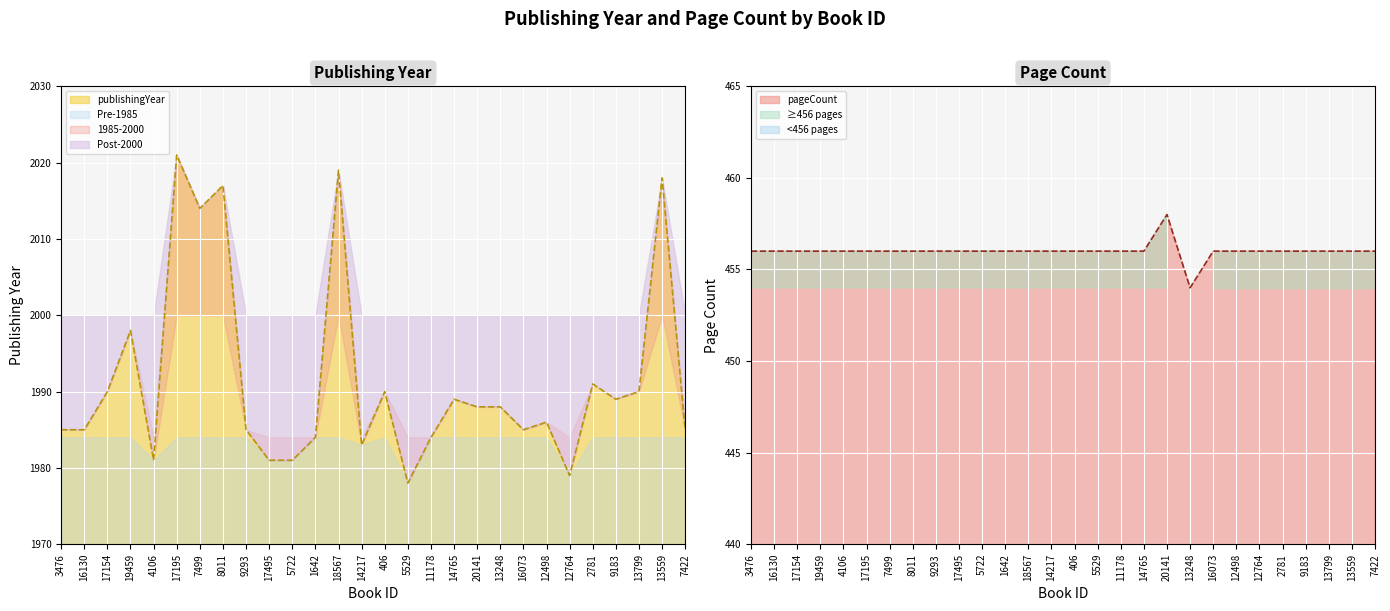

List the series in order of their overall mean, lowest first.

pageCount, publishingYear